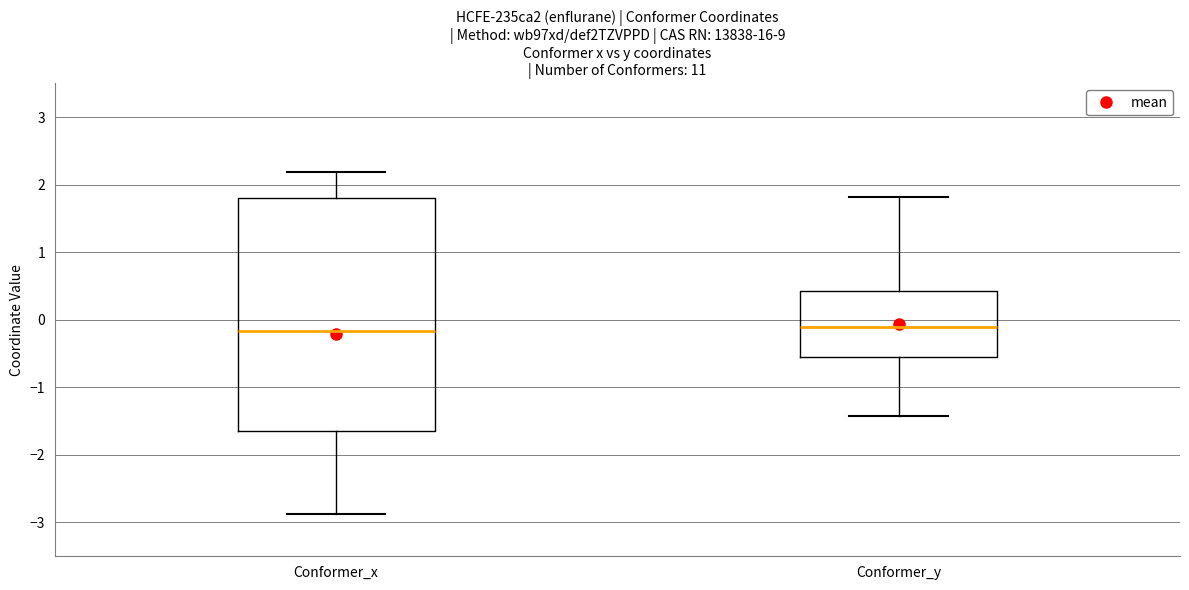

Which box is the tallest, from its lower edge to its upper edge?

Conformer_x